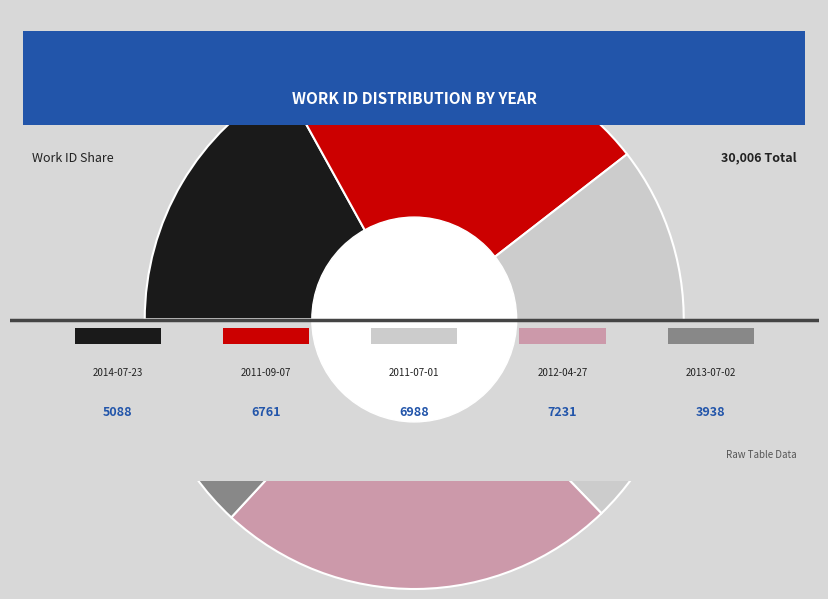

To the nearest percent, what is the average slice percentage?

20%